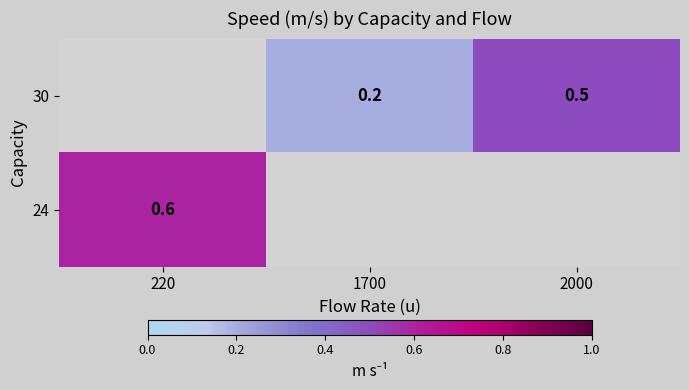

What is the sum of the 30 values at 1700 and 2000?

0.7